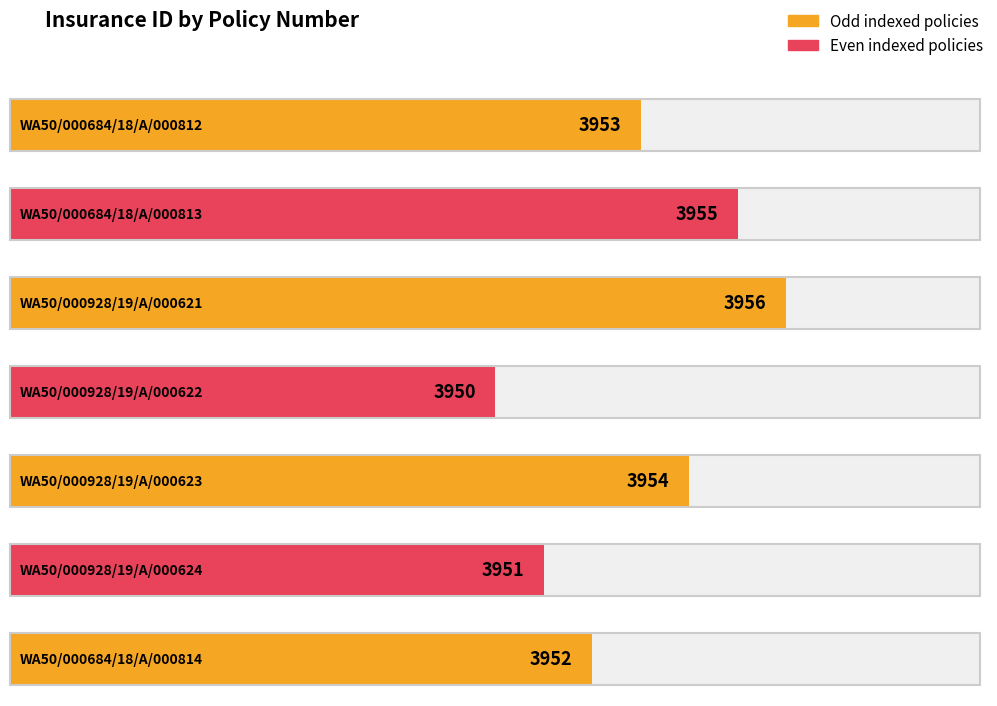

What is the value of the 4th bar from the left?

3950